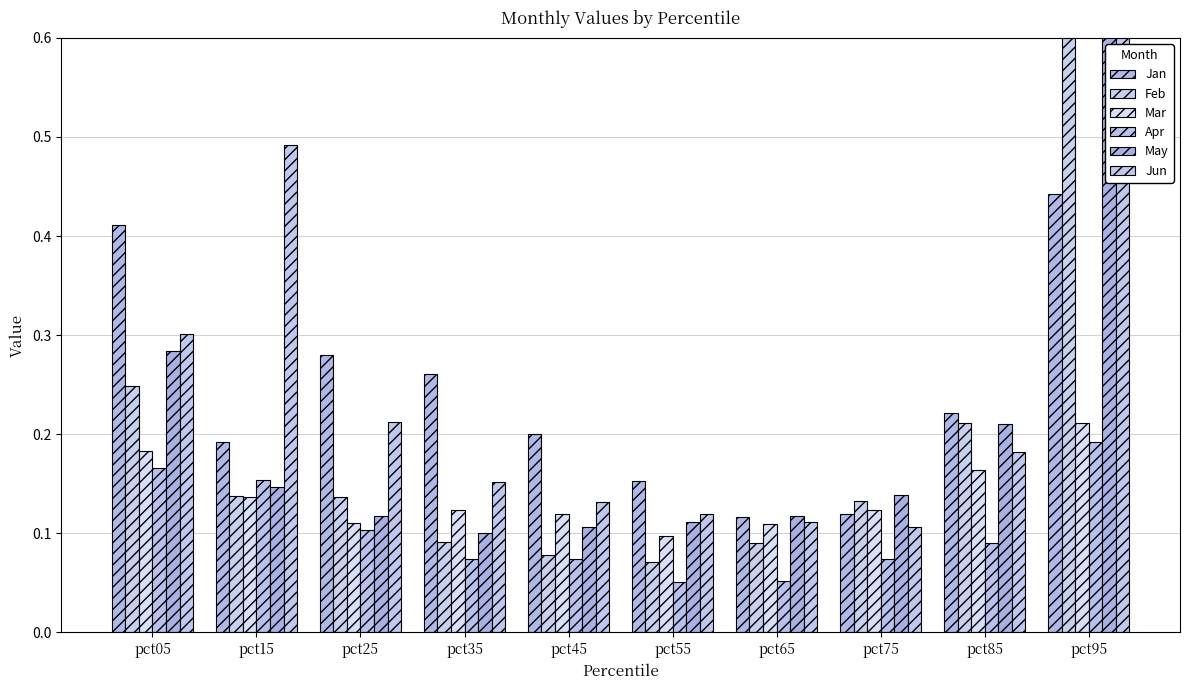

How many bars are there in total?

60